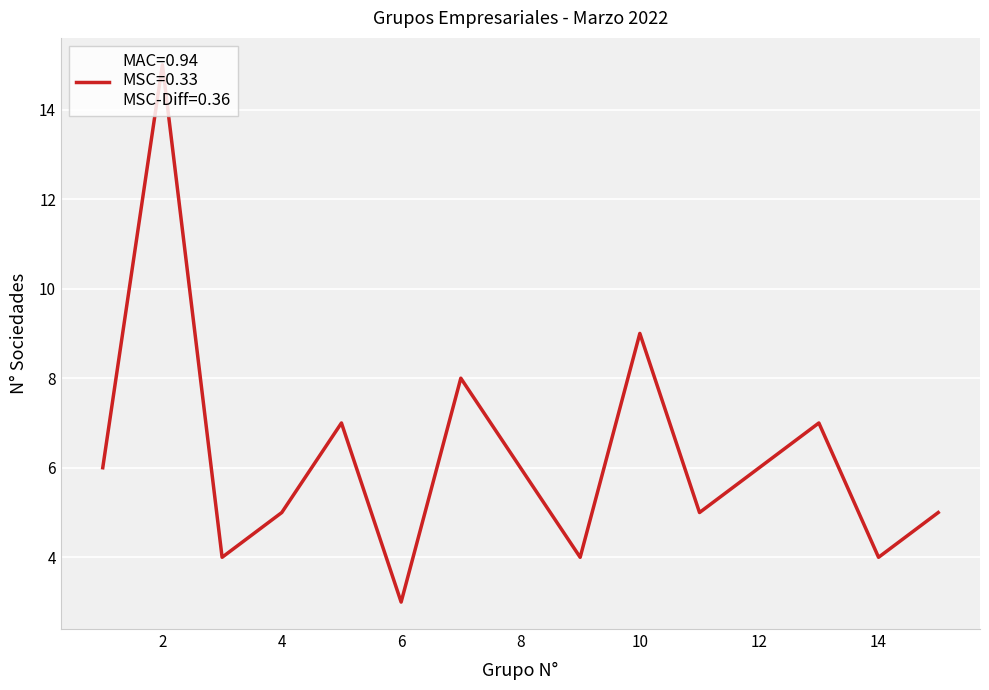

What is the difference between the second highest and minimum values?

6